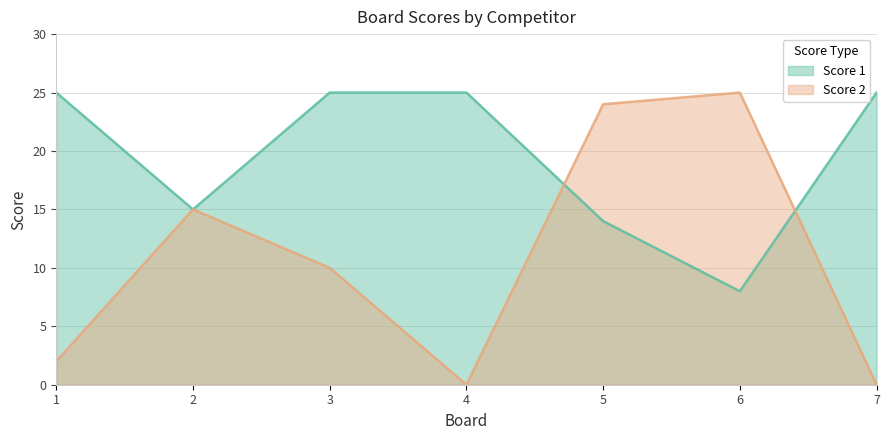

How many series are shown in this chart?

2